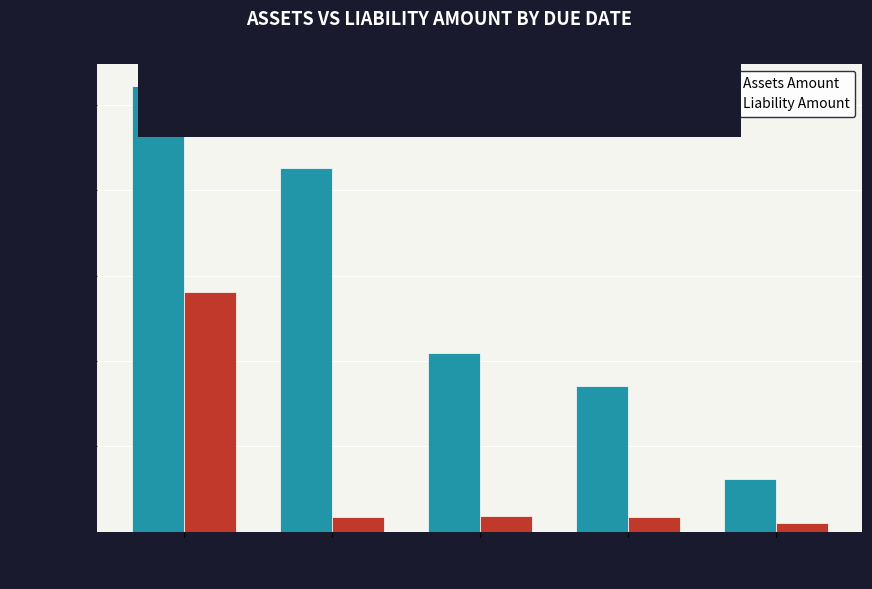

At which label does Liability Amount first exceed 170436?

Current